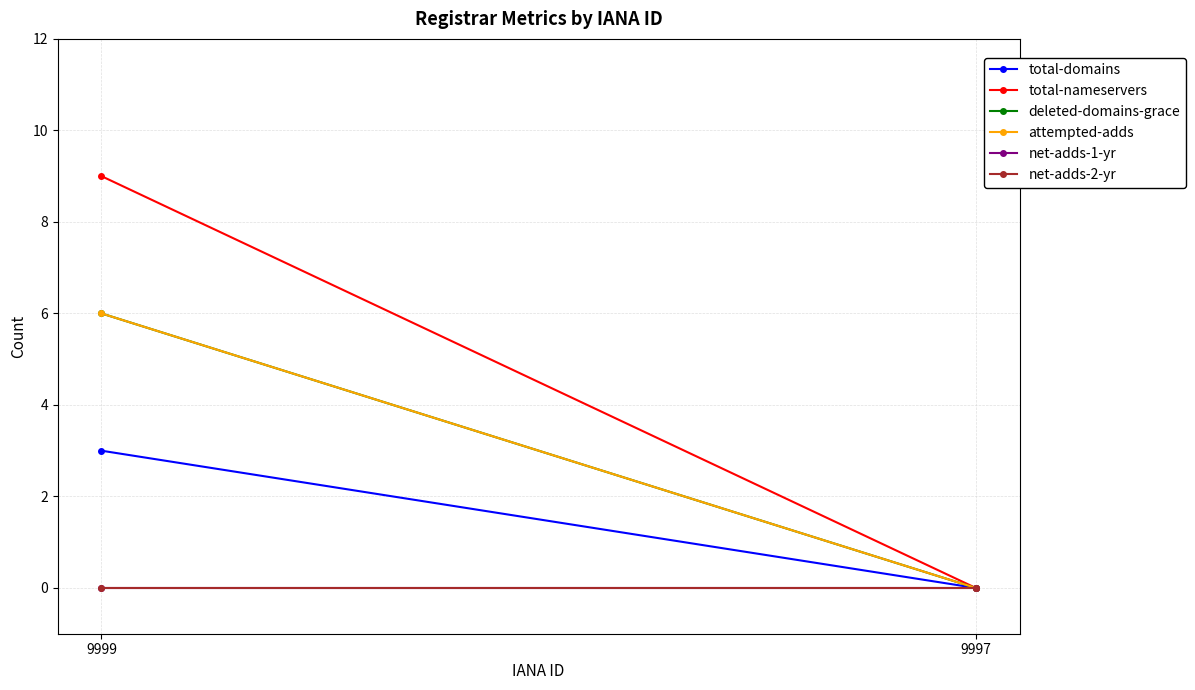

Reading left to right, what are all the values shown in this chart?

total-domains: 3	0
total-nameservers: 9	0
deleted-domains-grace: 6	0
attempted-adds: 6	0
net-adds-1-yr: 0	0
net-adds-2-yr: 0	0